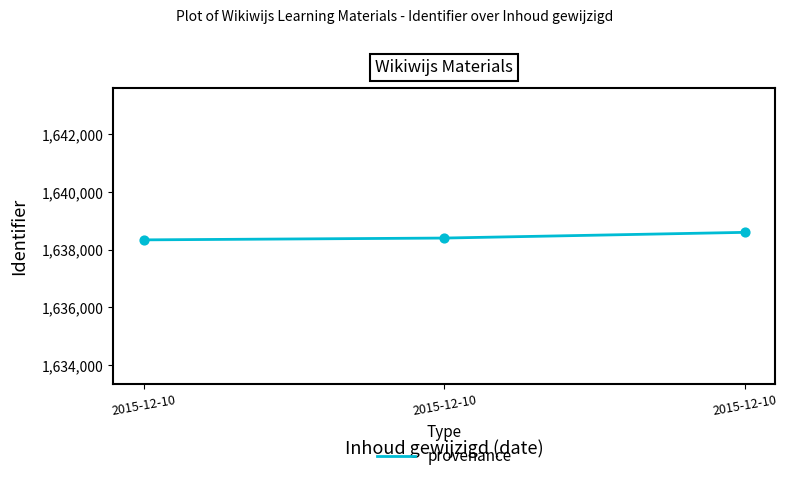

Approximately how many times larger is the value at 2015-12-10 compared to 2015-12-10?

1.0